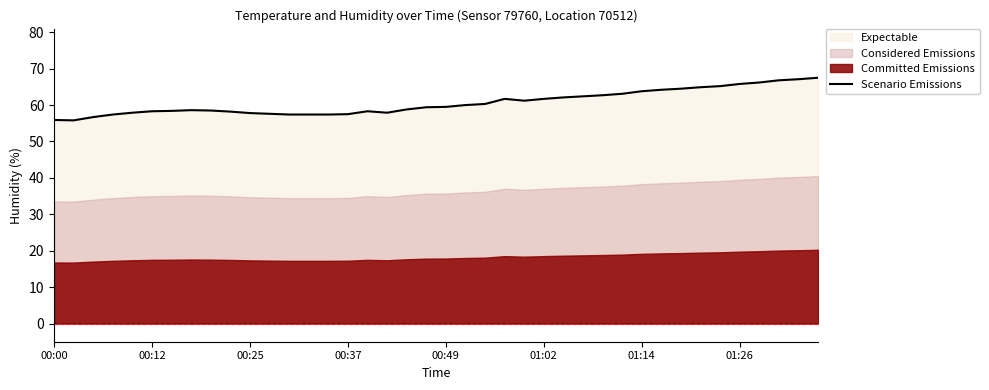

The Scenario Emissions series shows 110.8 at 01:02. True or false?

False